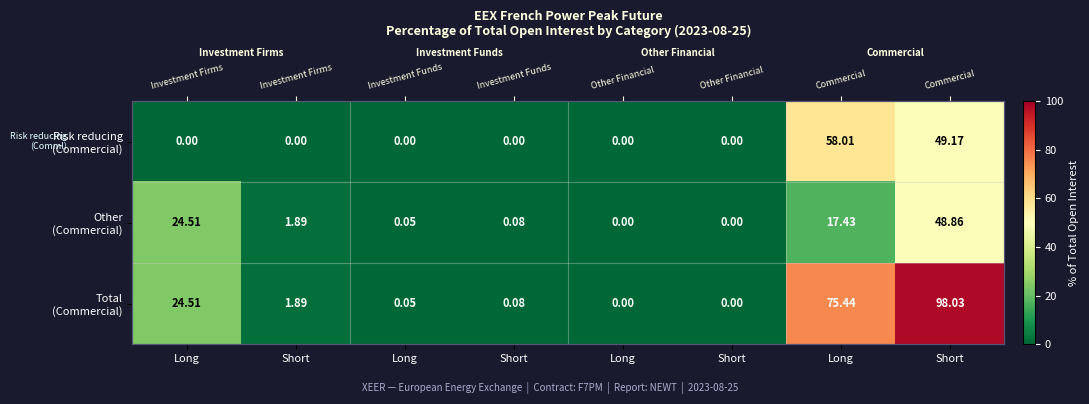

What is the greatest value displayed?

98.0